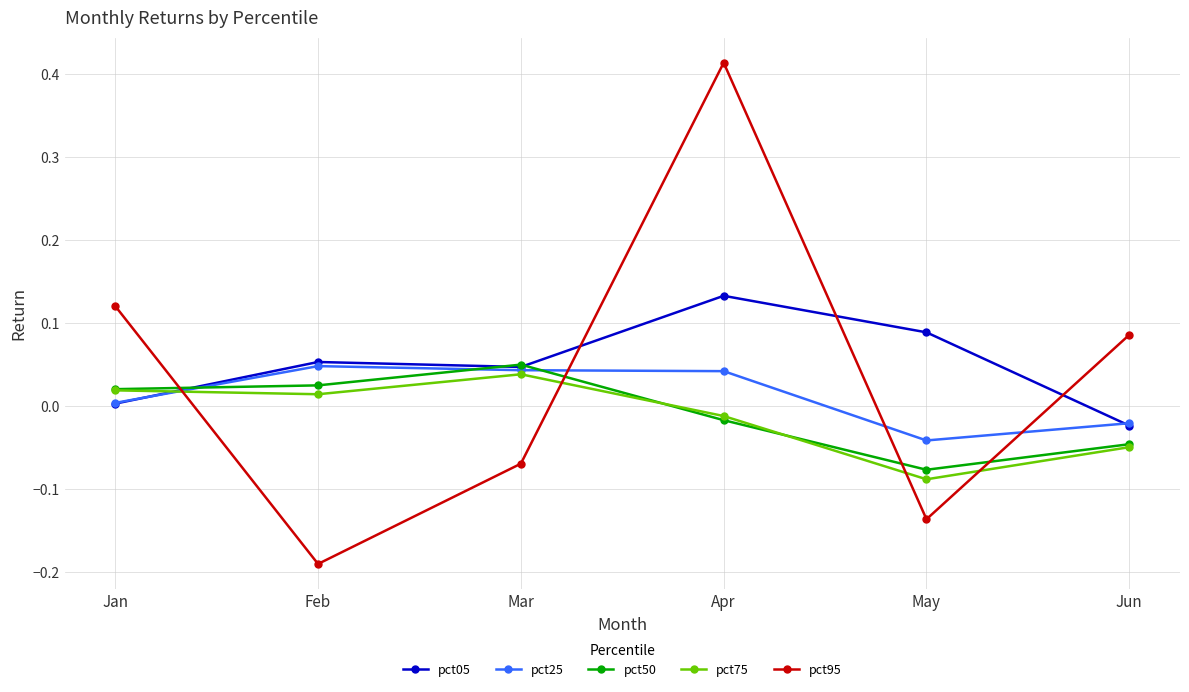

Which category has the lowest value in the pct05 series?

Jun